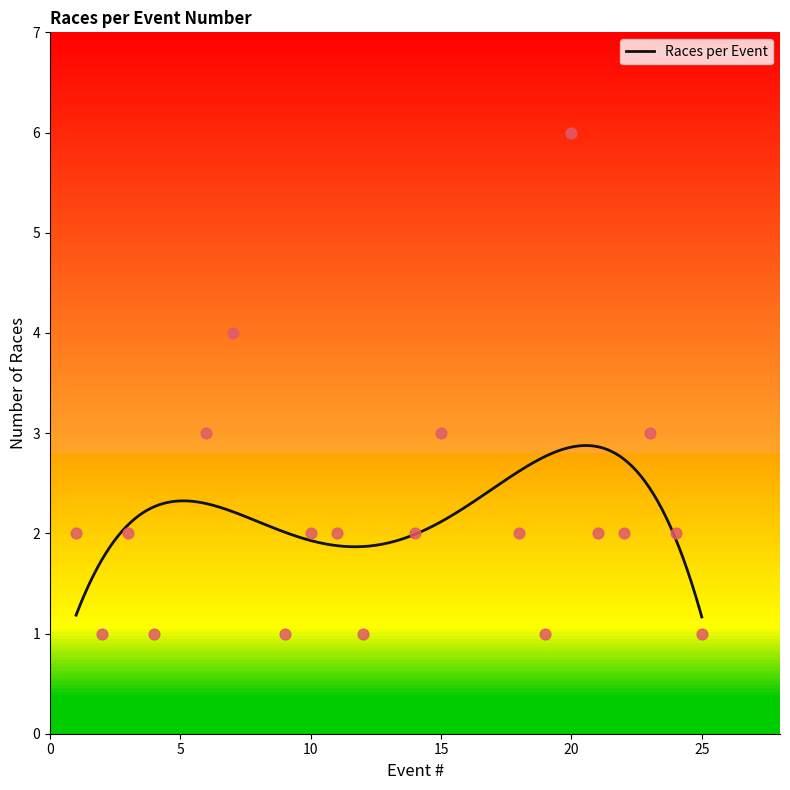

Approximately how many times larger is the value at 9 compared to 23?

0.3